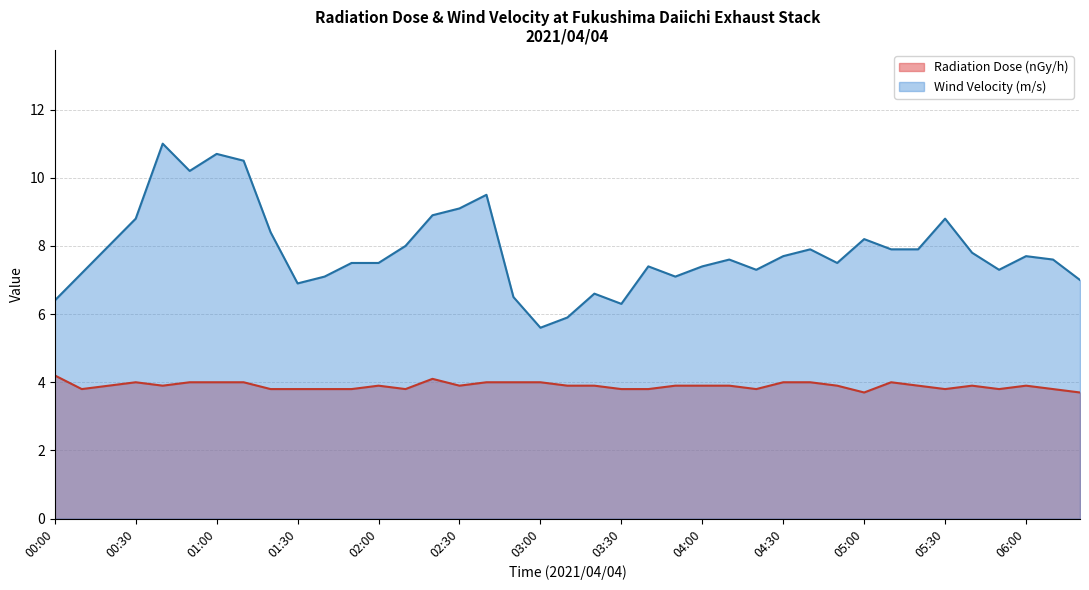

What is the difference between the maximum and second lowest values in the Wind Velocity (m/s) series?

5.1